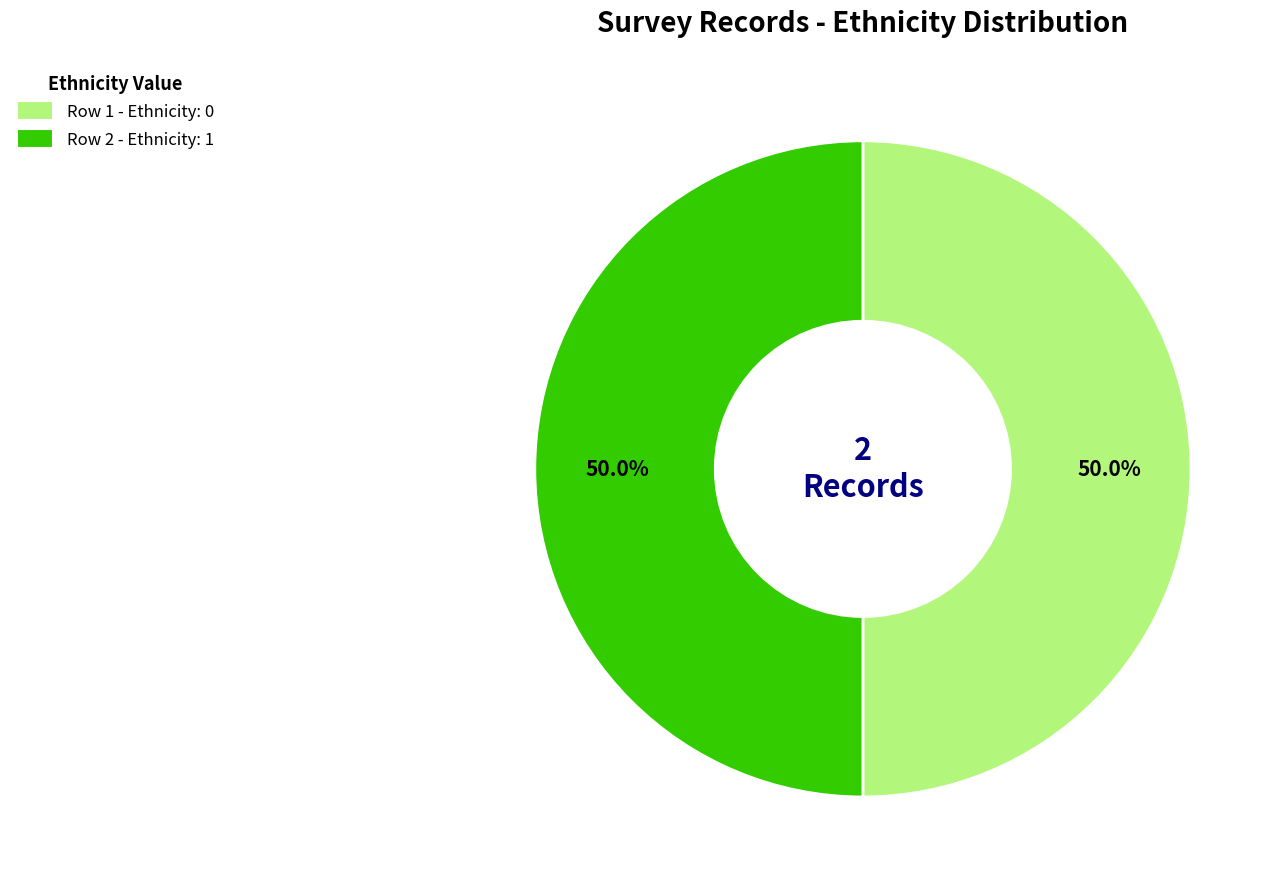

Count the number of slices in the pie.

2